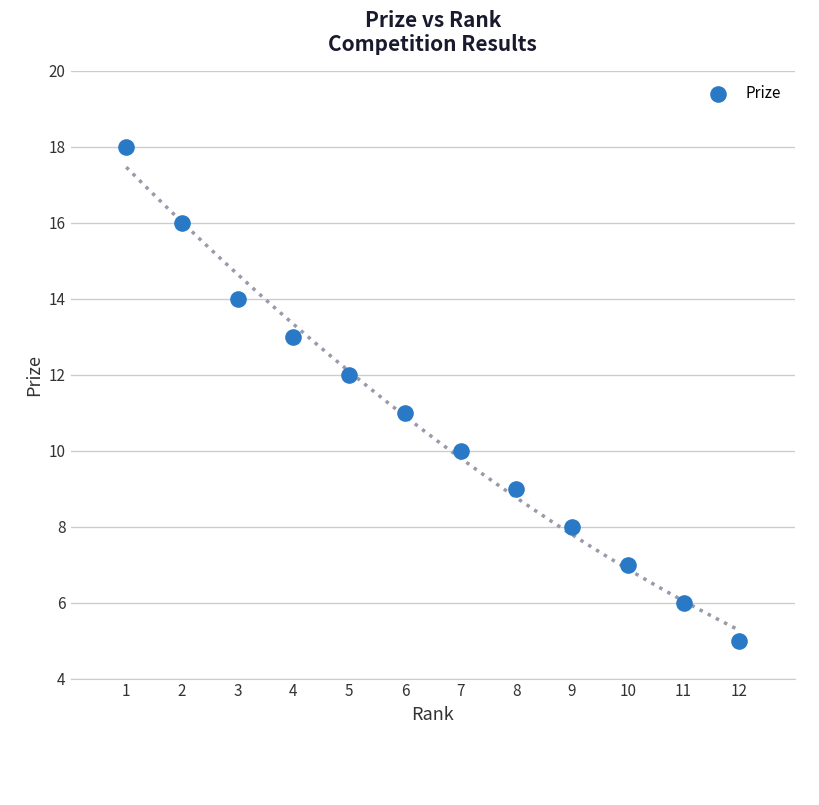

What is the average X value?

6